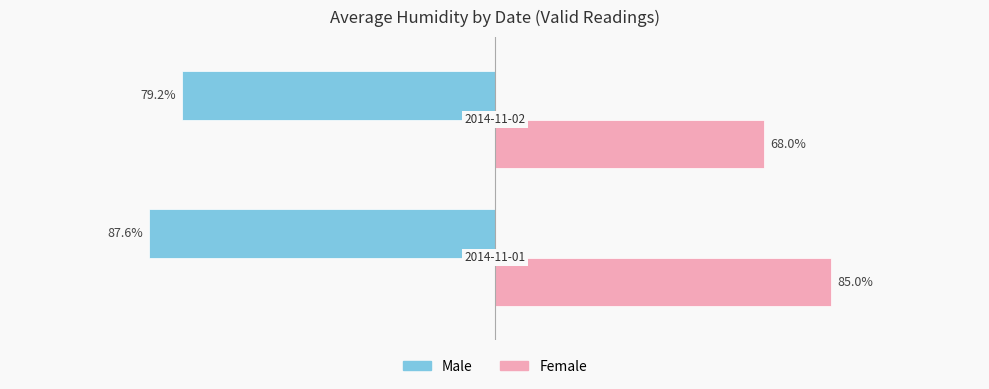

List the series in order of their overall mean, lowest first.

Male, Female